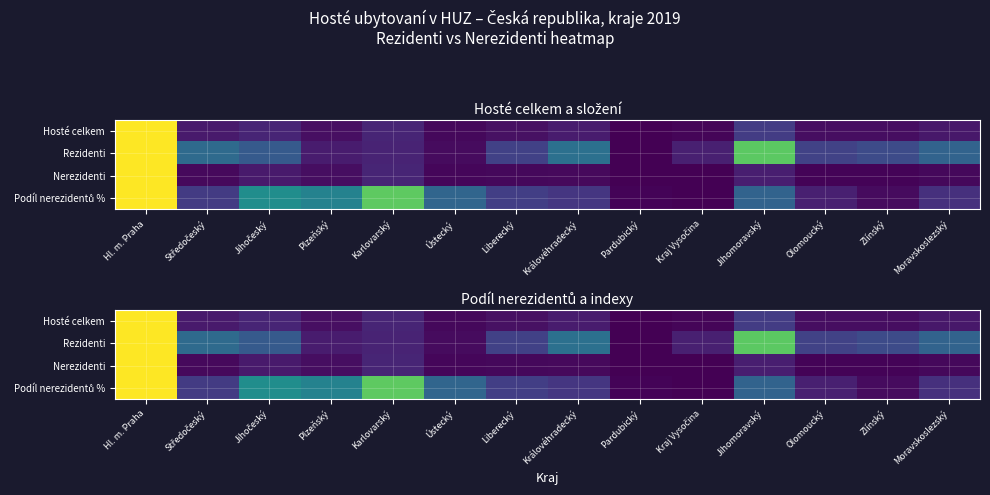

What is the spread (max minus min) of values at Olomoucký?

0.2